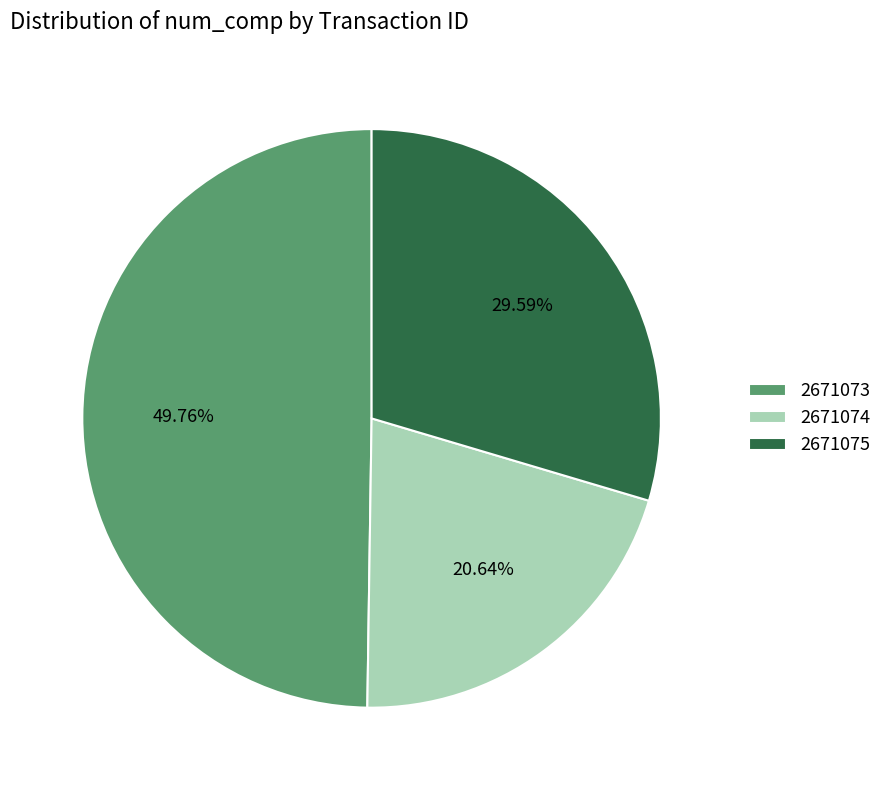

What is the smallest slice in the pie chart?

2671074